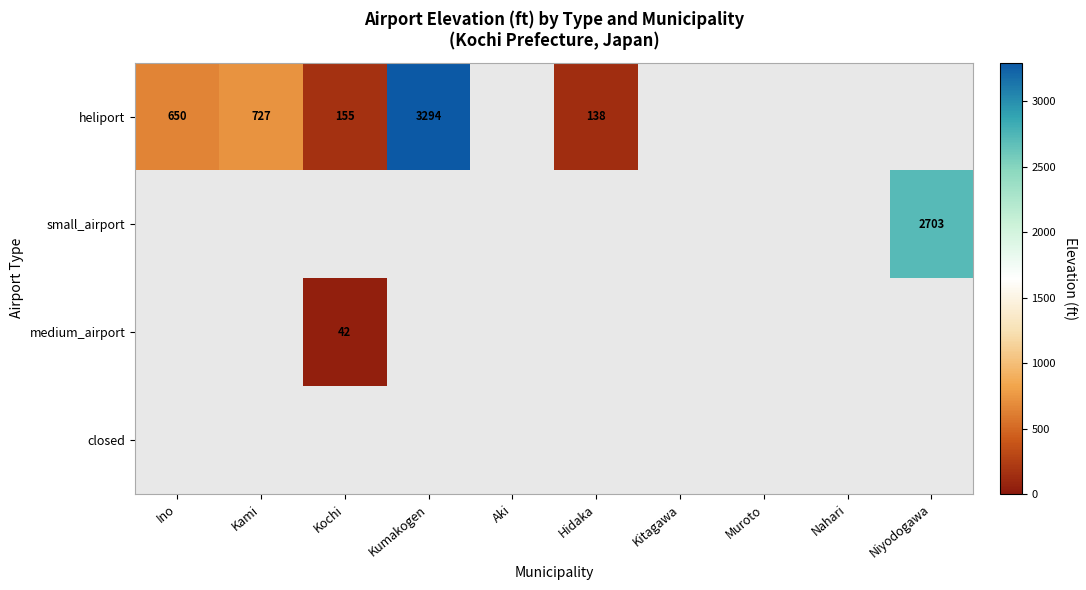

Is it true that small_airport equals 2703 at Niyodogawa?

True